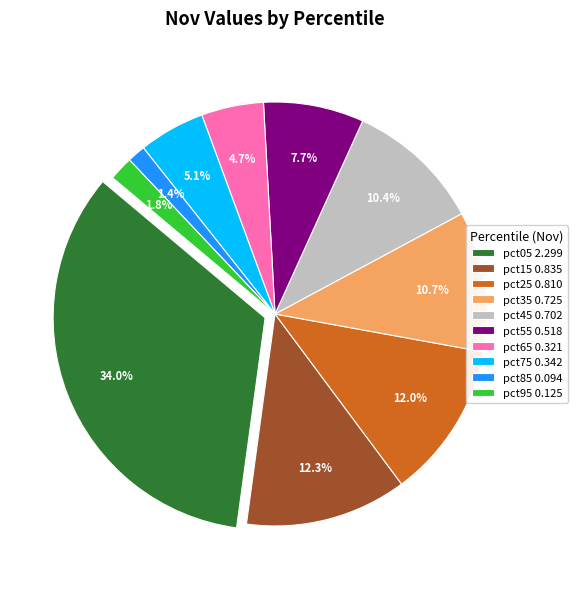

Does pct65 account for over 50% of the chart?

No